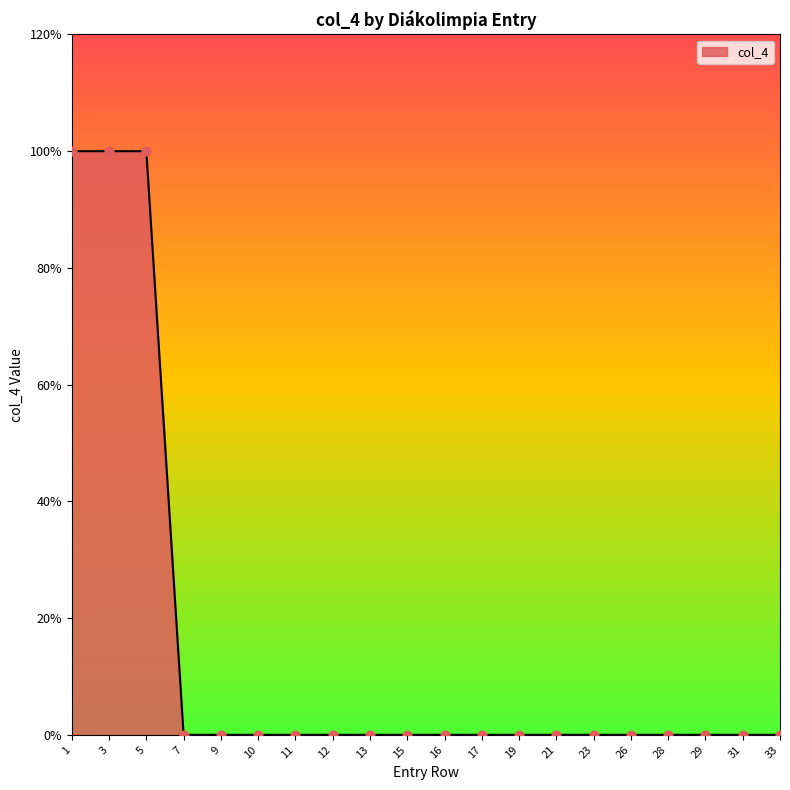

Which has a higher value, 23 or 19?

23